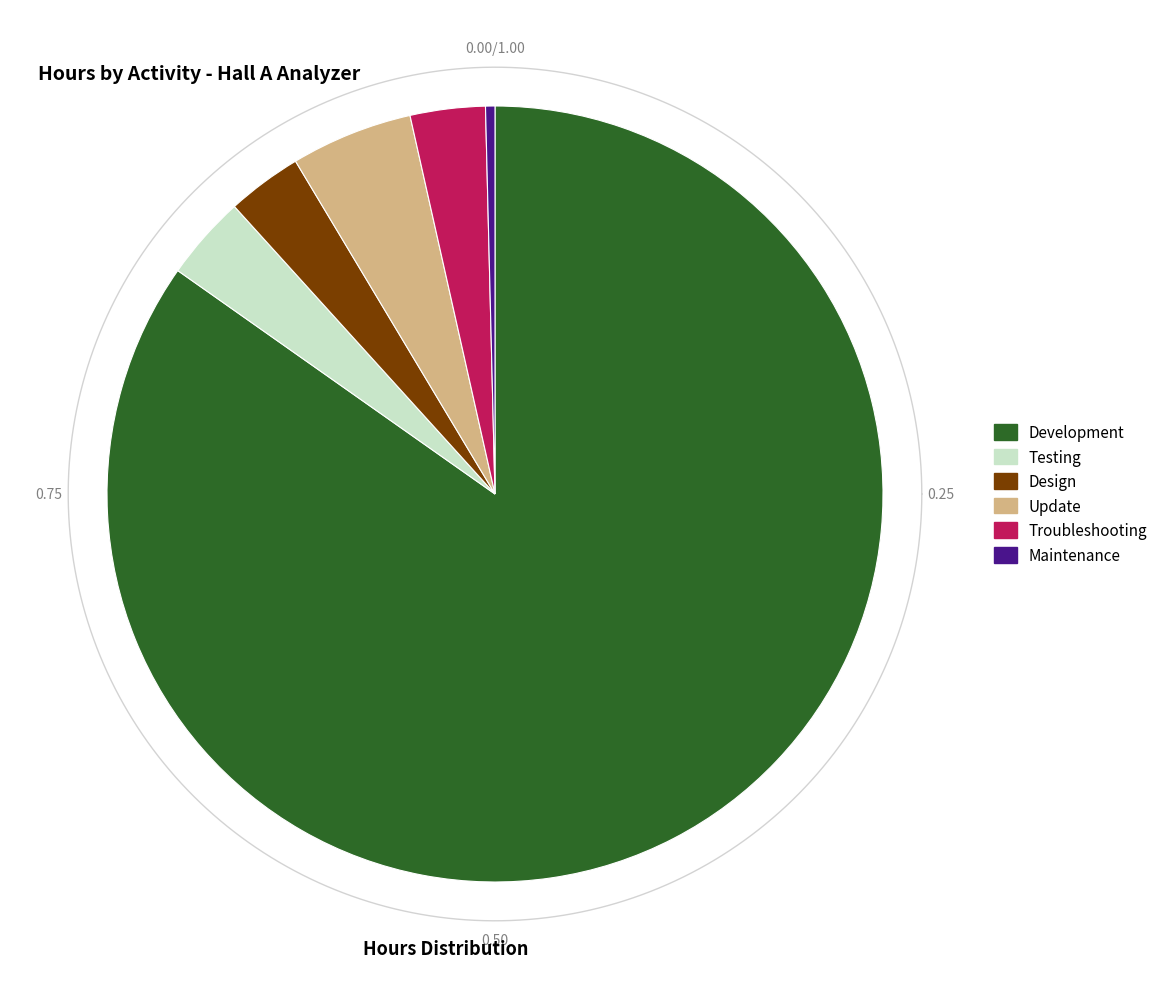

What is the total percentage of Maintenance and Testing?

3.9%